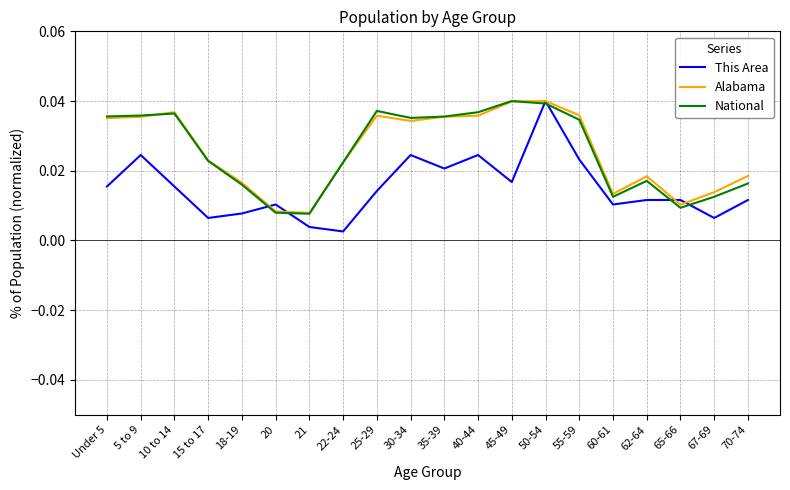

Where do This Area and National first cross each other?

18-19 and 20